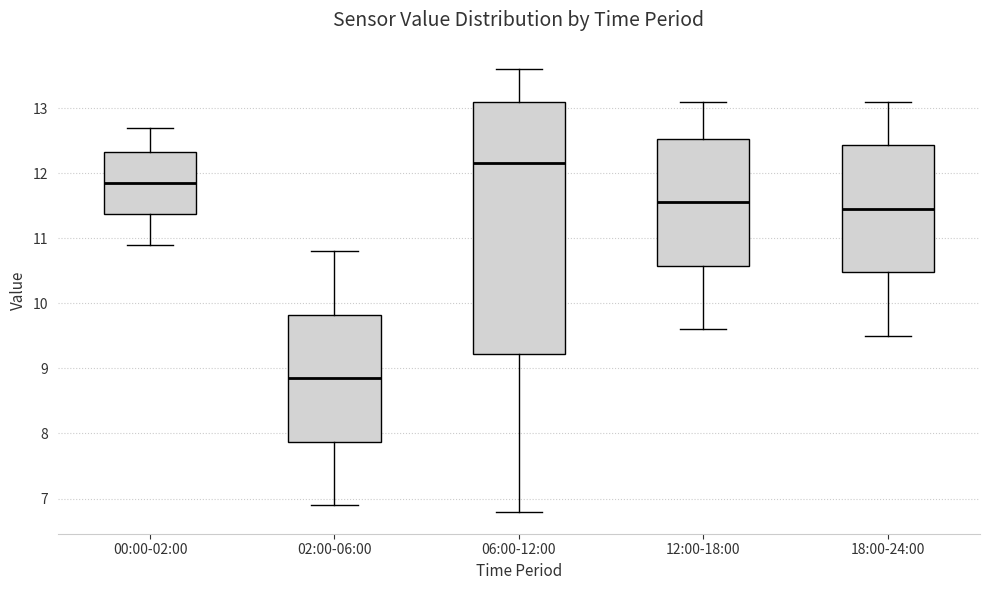

Comparing the boxes themselves (not the whiskers), which one is the tallest?

06:00-12:00